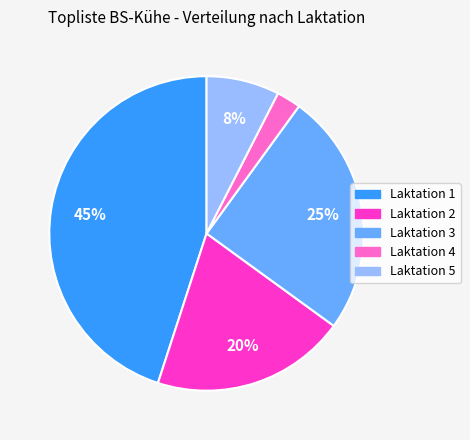

Between Laktation 3 and Laktation 4, which is larger?

Laktation 3